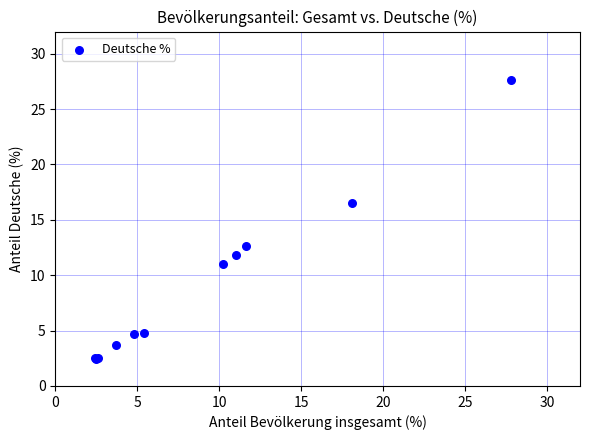

What Y value in the scatter plot is closest to 15?

16.5